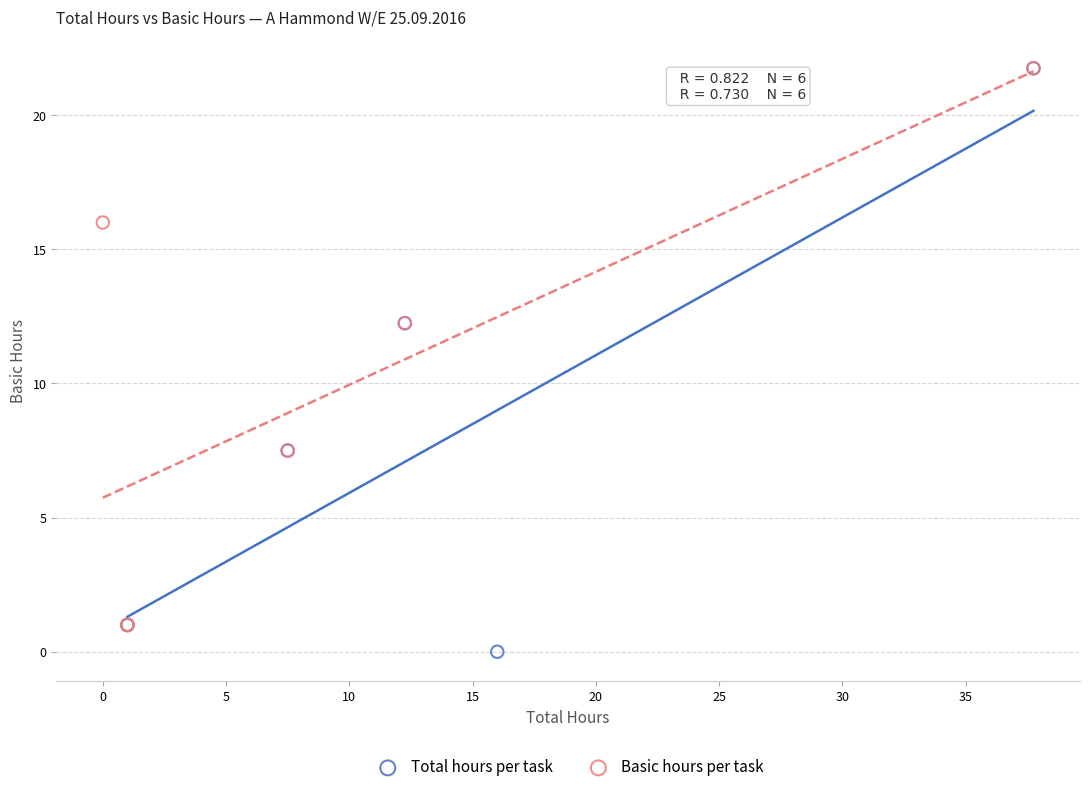

Which series has the largest Y range (max minus min)?

Total hours per task